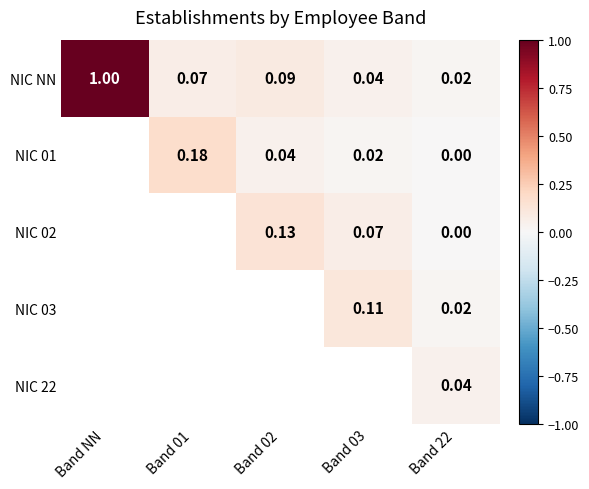

At how many categories does at least one series exceed 0?

5